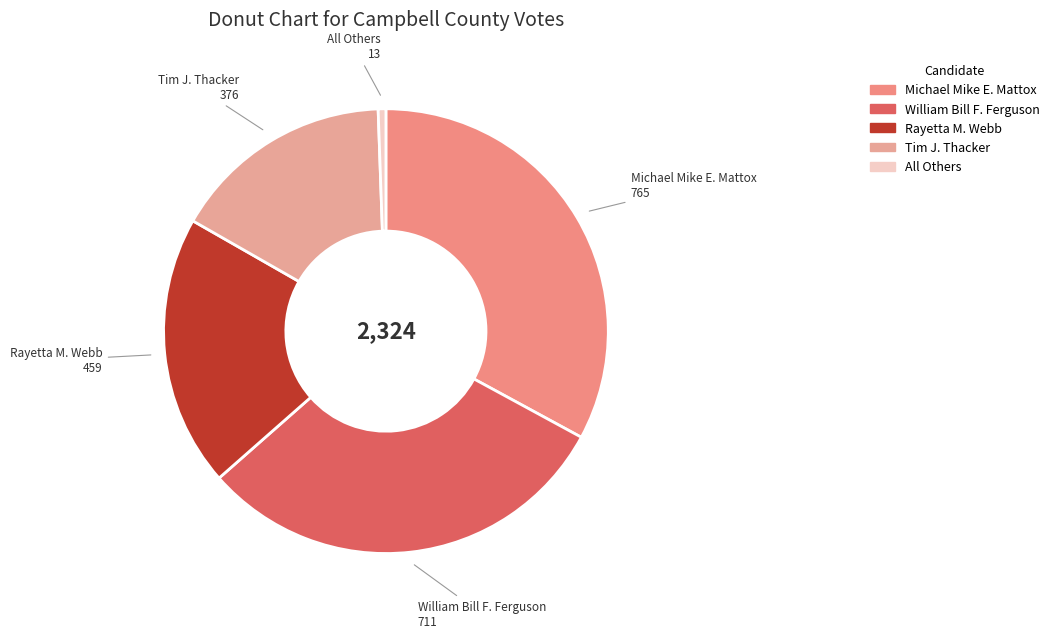

Approximately how many times larger is the value at Michael Mike E. Mattox compared to William Bill F. Ferguson?

1.1